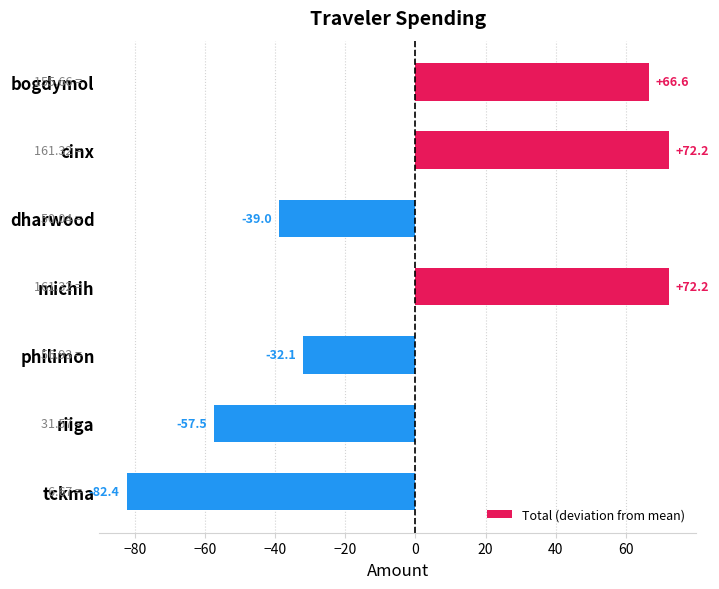

How many values are below -32?

4